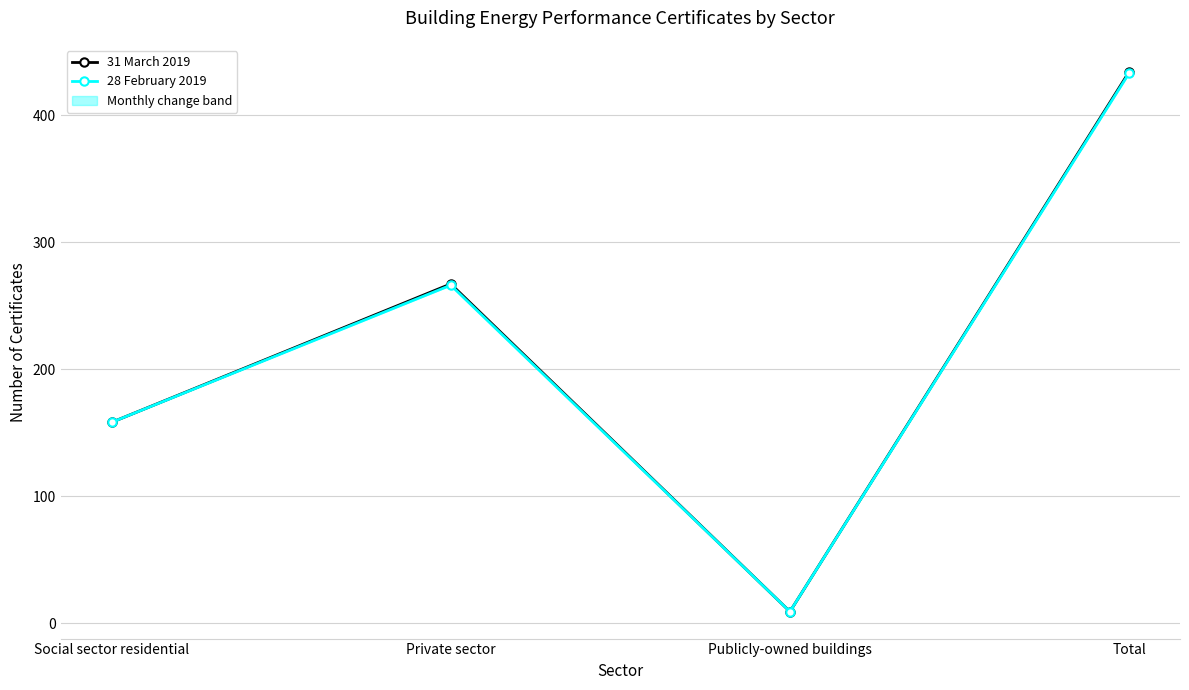

How many values in the 31 March 2019 series exceed 267?

1